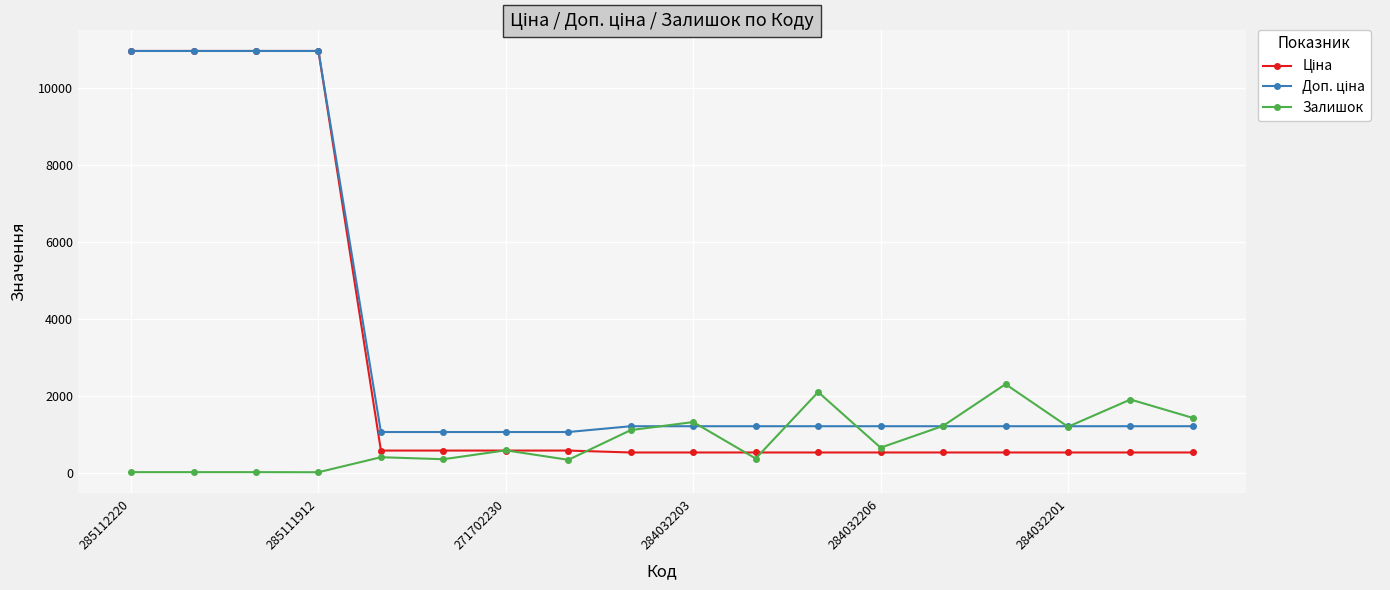

At how many categories does at least one series exceed 4440?

4